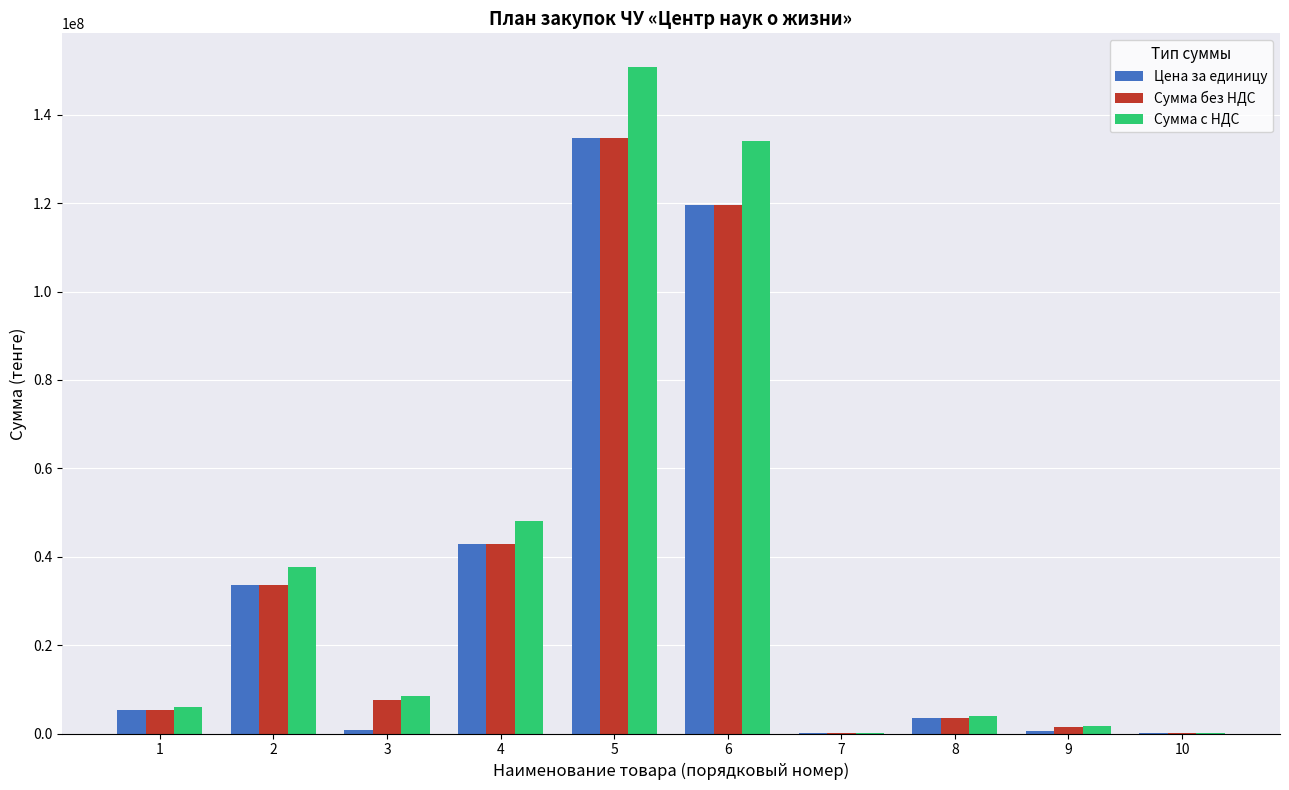

At which category does the chart reach its peak across all series?

5